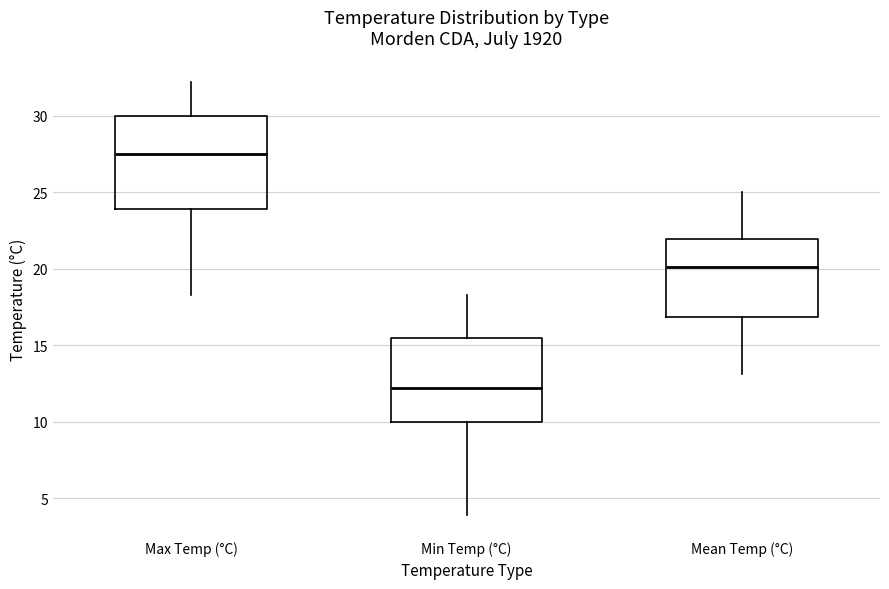

Where does the lower whisker of the box for Min Temp (°C) end on the y-axis? The values are not printed on the chart, so give them approximately, as read against the axis.

4.0